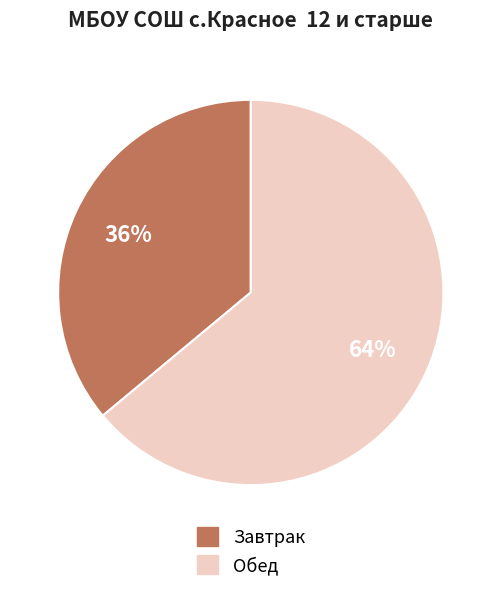

Is it true that Обед is 64% of the pie?

True